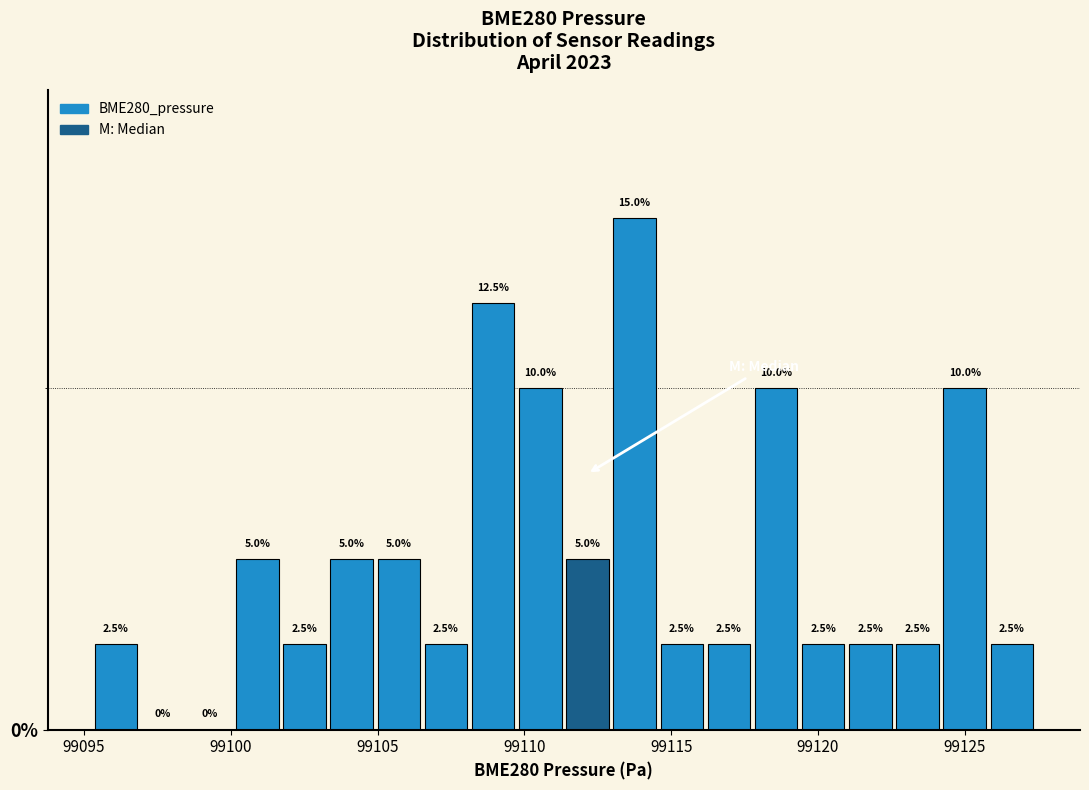

Around what value on the x-axis is the tallest bar? Give the approximate position of its centre, as read against the axis.

99114.0